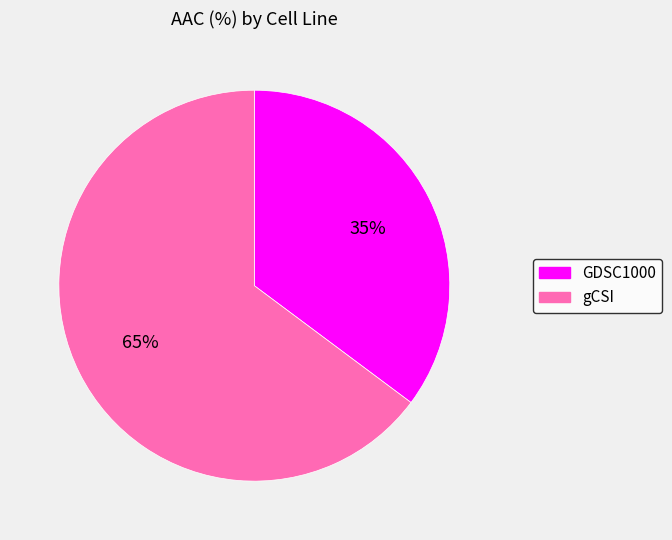

True or false: gCSI accounts for 65% of the total.

True